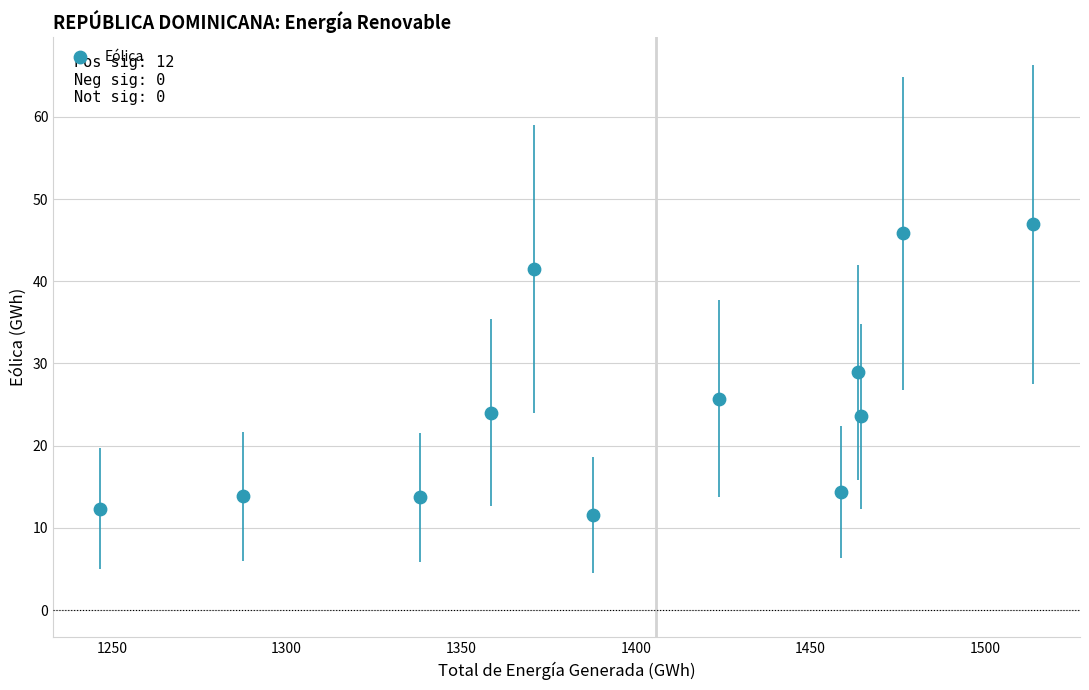

What is the average Y value?

25.2